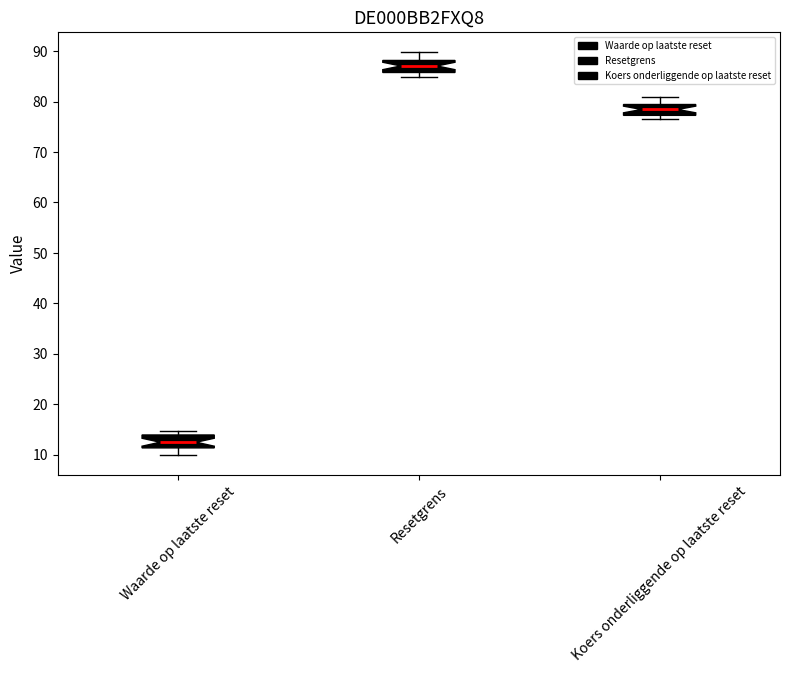

Reading left to right, read every box against the y-axis: the position of its median line, the range the box covers, and the ends of its whiskers. The values are not printed on the chart, so give them approximately, as read against the axis.

Waarde op laatste reset: median 12, box 11 to 14, whiskers 10 to 15
Resetgrens: median 87, box 86 to 88, whiskers 85 to 90
Koers onderliggende op laatste reset: median 78, box 77 to 79, whiskers 76 to 81